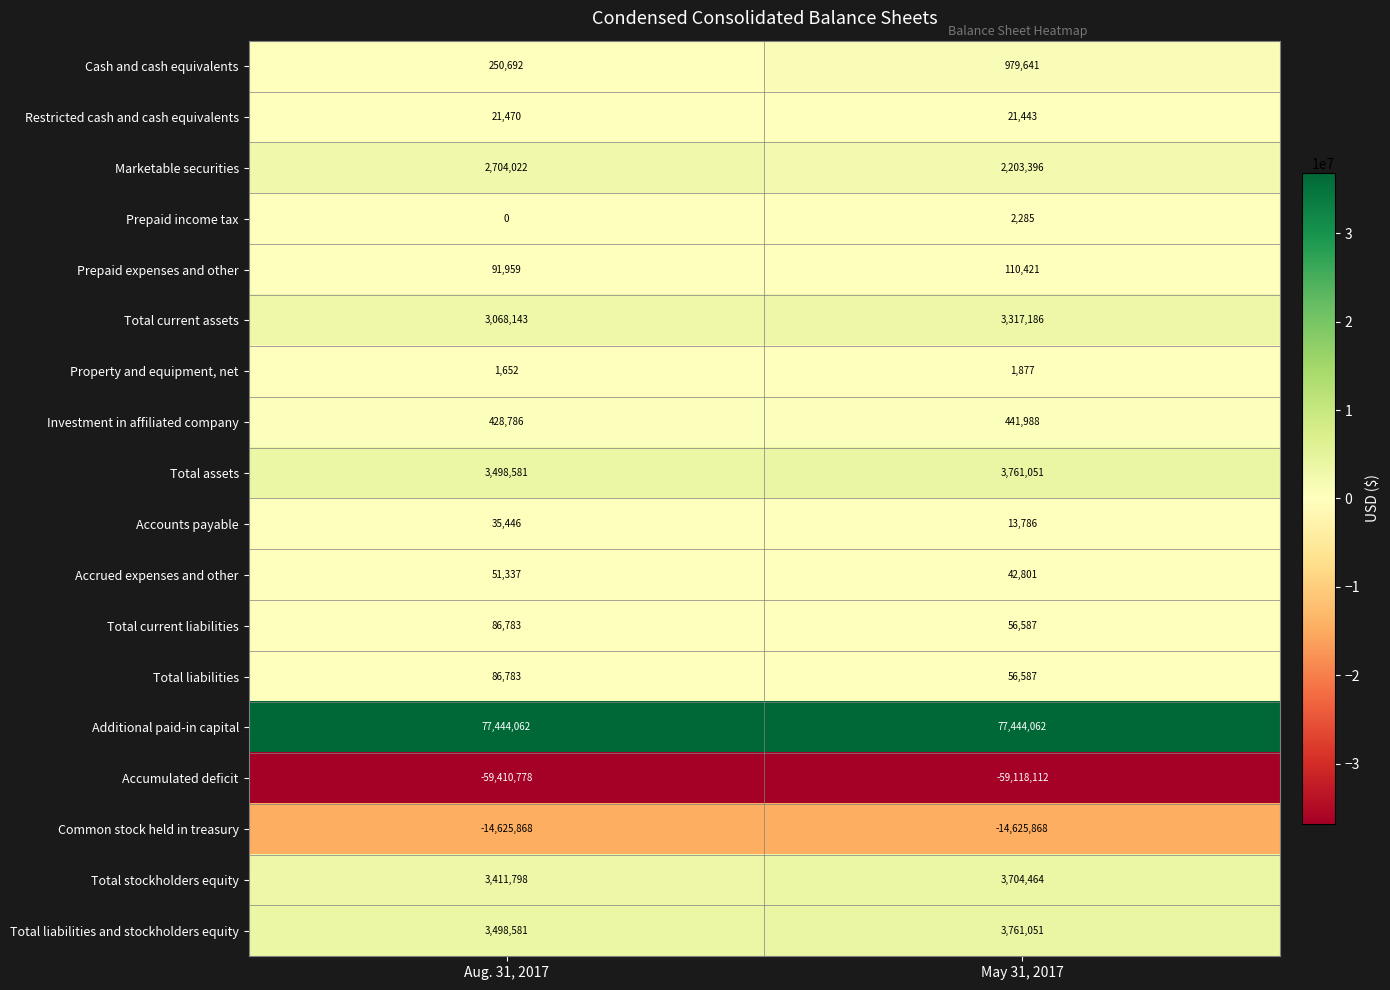

What is the greatest value displayed?

77444062